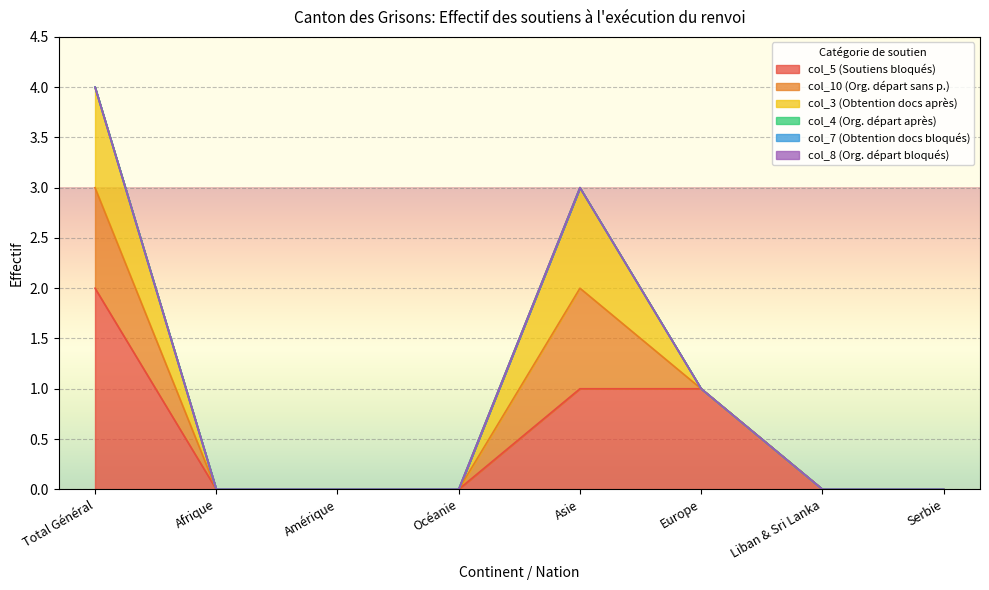

At how many categories does at least one series exceed 0?

3